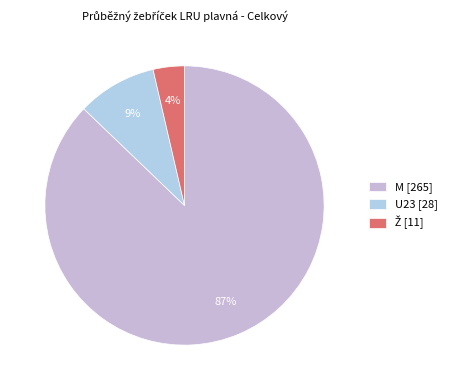

Which category has the biggest portion of the pie?

M